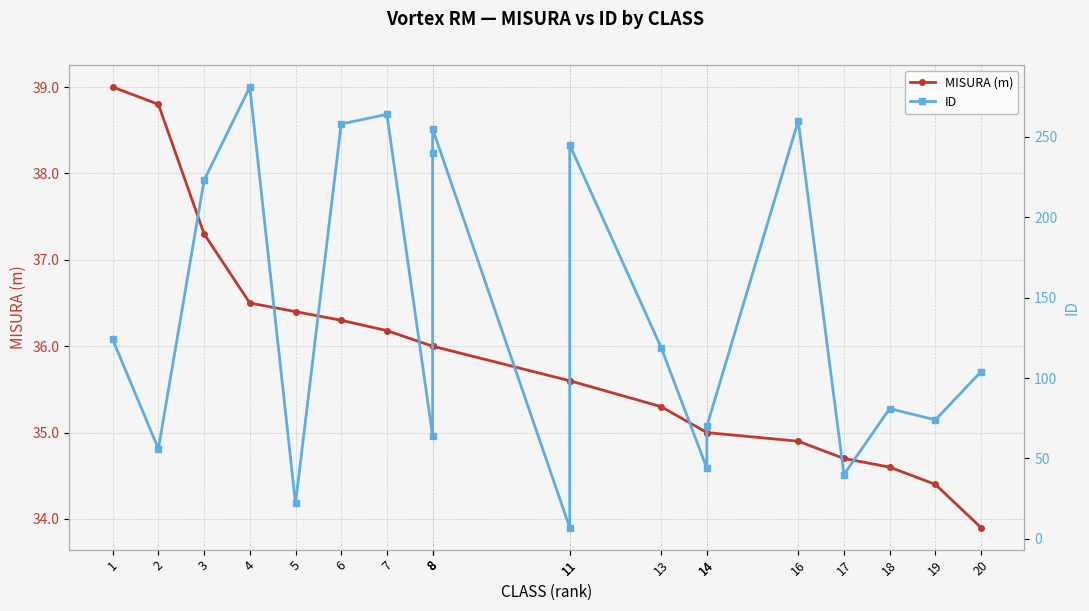

The value of ID at 13 is 206.1. True or false?

False